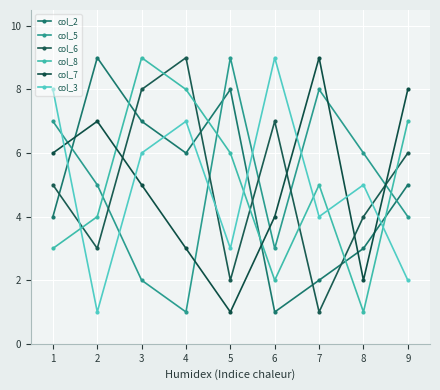

What is the difference between the col_7 values at 6 and 2?

3